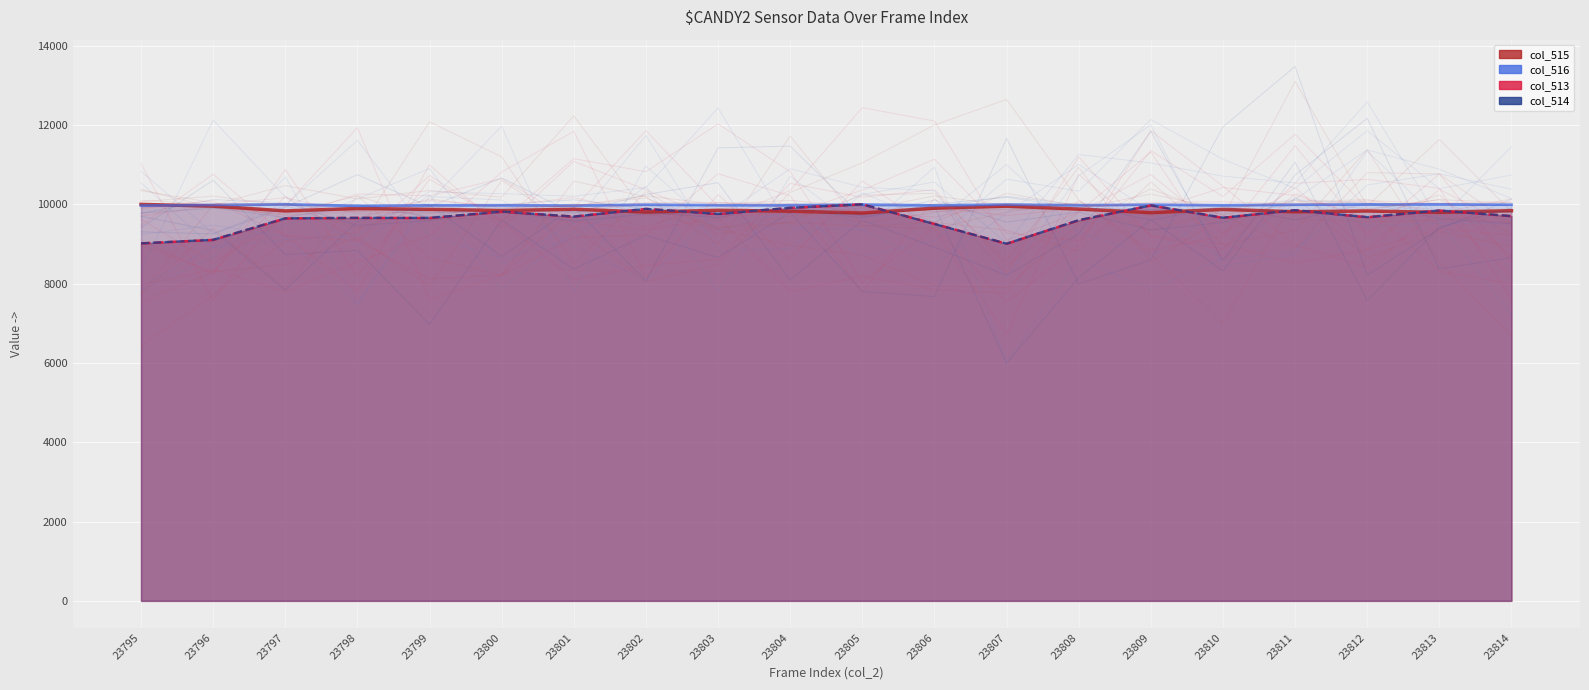

Between 23805 and 23811, which series saw the biggest shift?

col_513